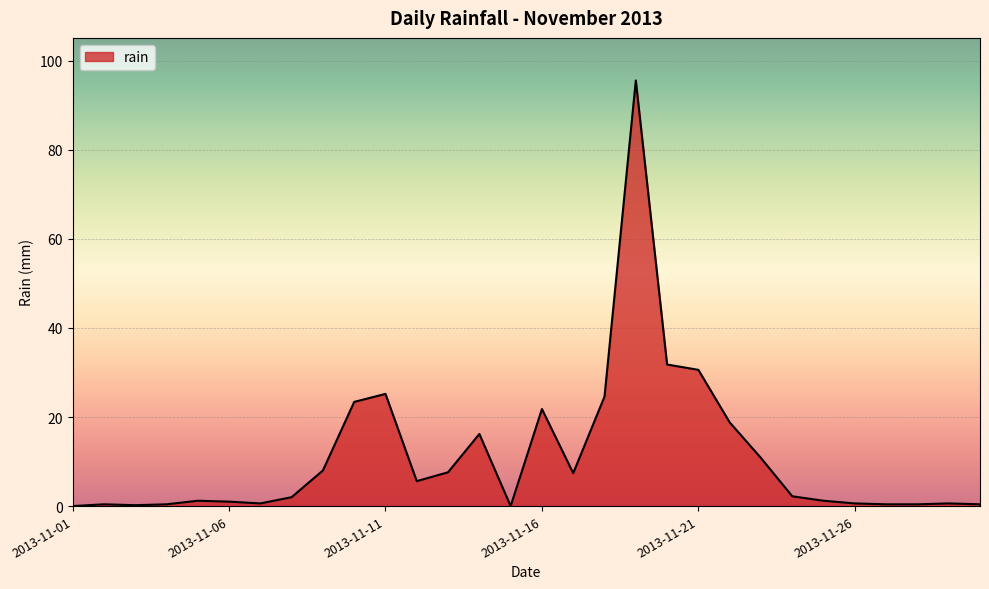

What is the maximum value shown in the chart?

95.6